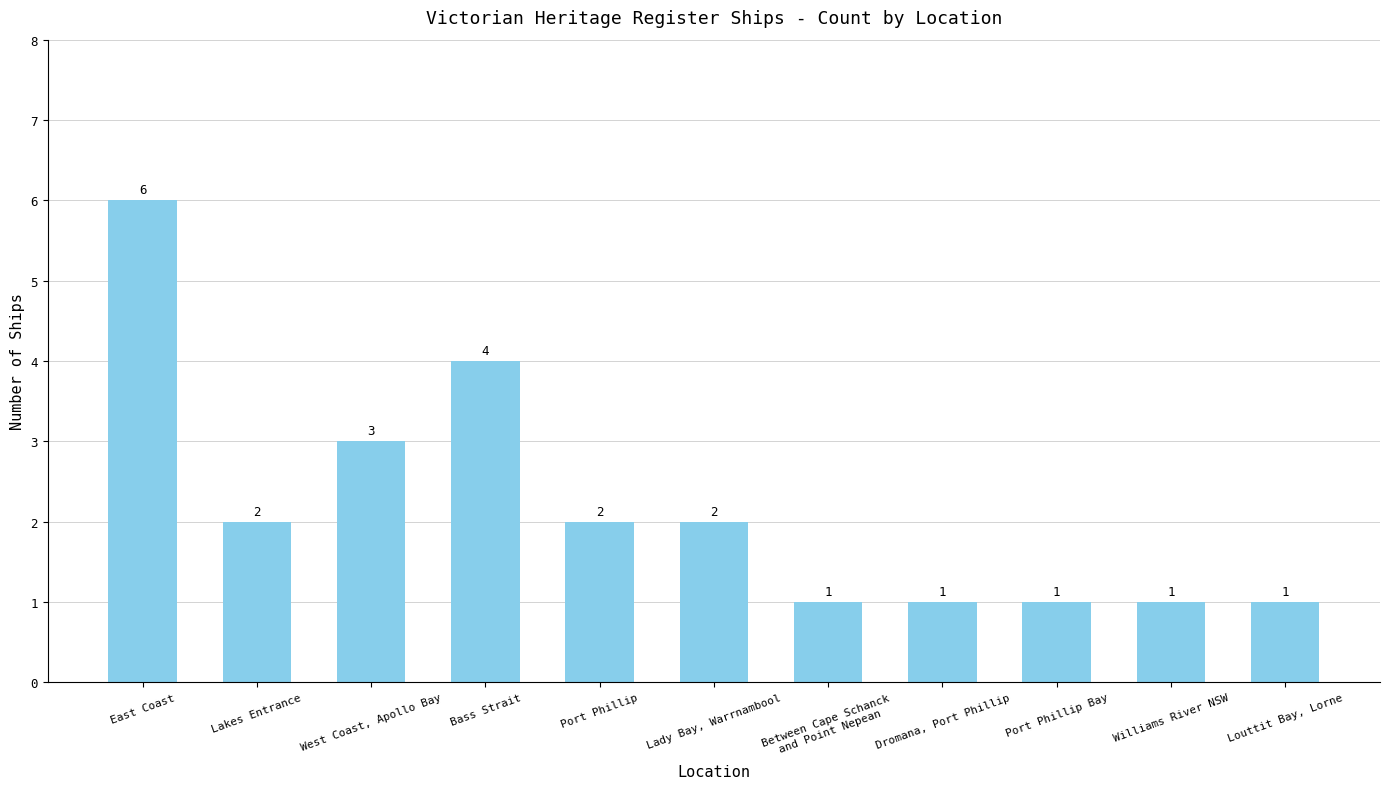

What is the change in value from East Coast to Williams River NSW?

-5